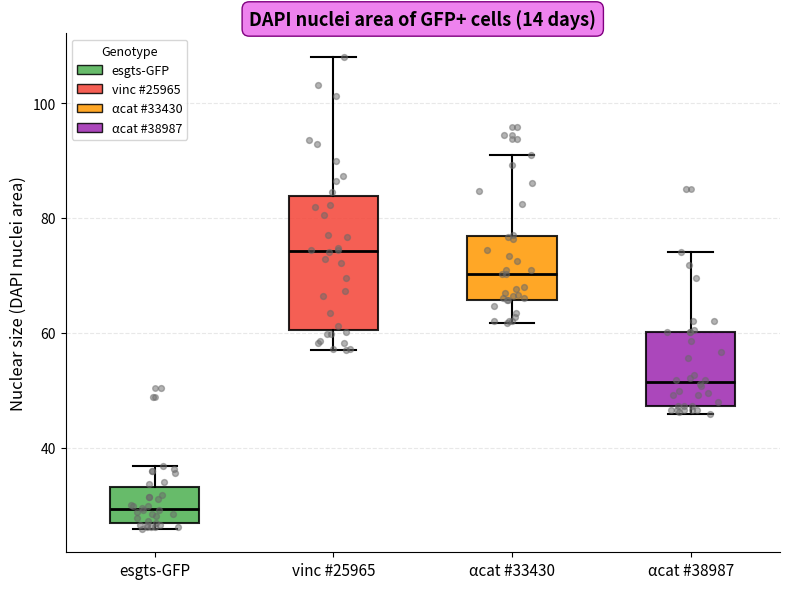

Reading left to right, transcribe this box plot: for each box, give where its median line is, the range the box spans, and where its two whiskers end, as read against the y-axis. The values are not printed on the chart, so give them approximately, as read against the axis.

esgts-GFP: median 30, box 26 to 34, whiskers 26 (just below the box's lower edge) to 36
vinc #25965: median 74, box 60 to 84, whiskers 56 to 108
αcat #33430: median 70, box 66 to 76, whiskers 62 to 90
αcat #38987: median 52, box 48 to 60, whiskers 46 to 74